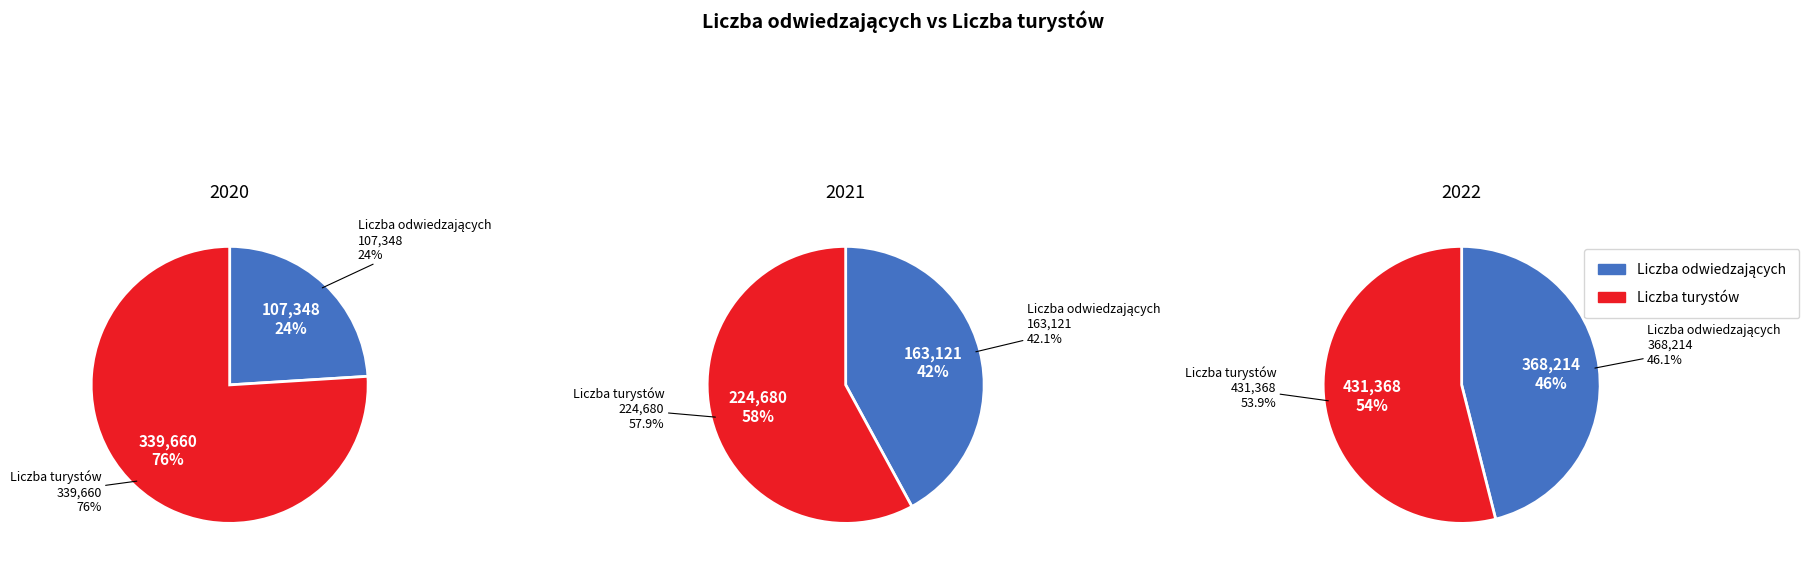

Rank the series at Liczba odwiedzających from lowest to highest value.

2020, 2021, 2022